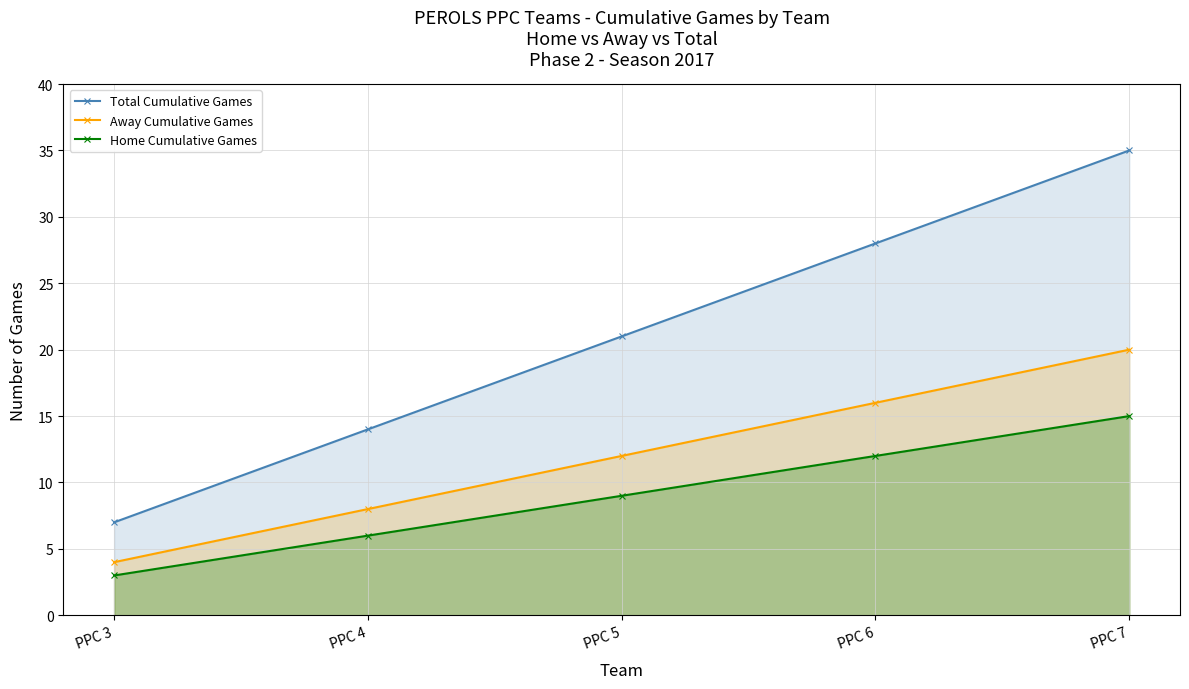

Which category has the highest value in the Total Cumulative Games series?

PPC 7